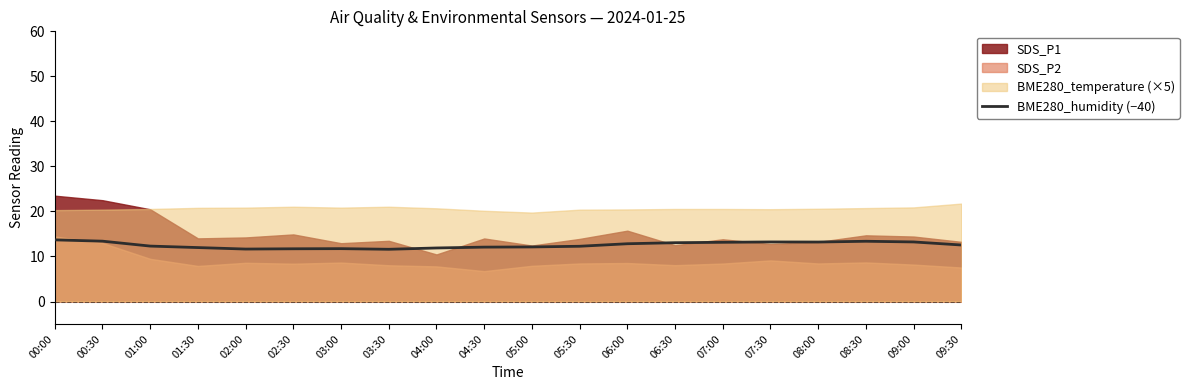

The value of BME280_humidity (−40) at 01:30 is 21.3. True or false?

False